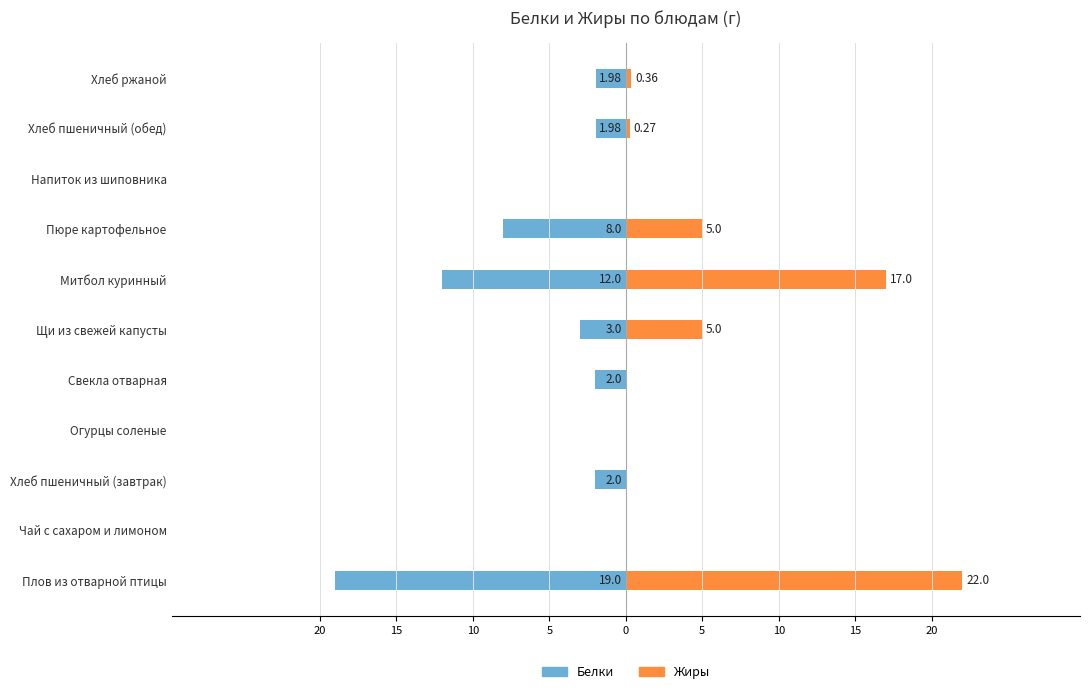

Is it true that Жиры equals 3.5 at Пюре картофельное?

False